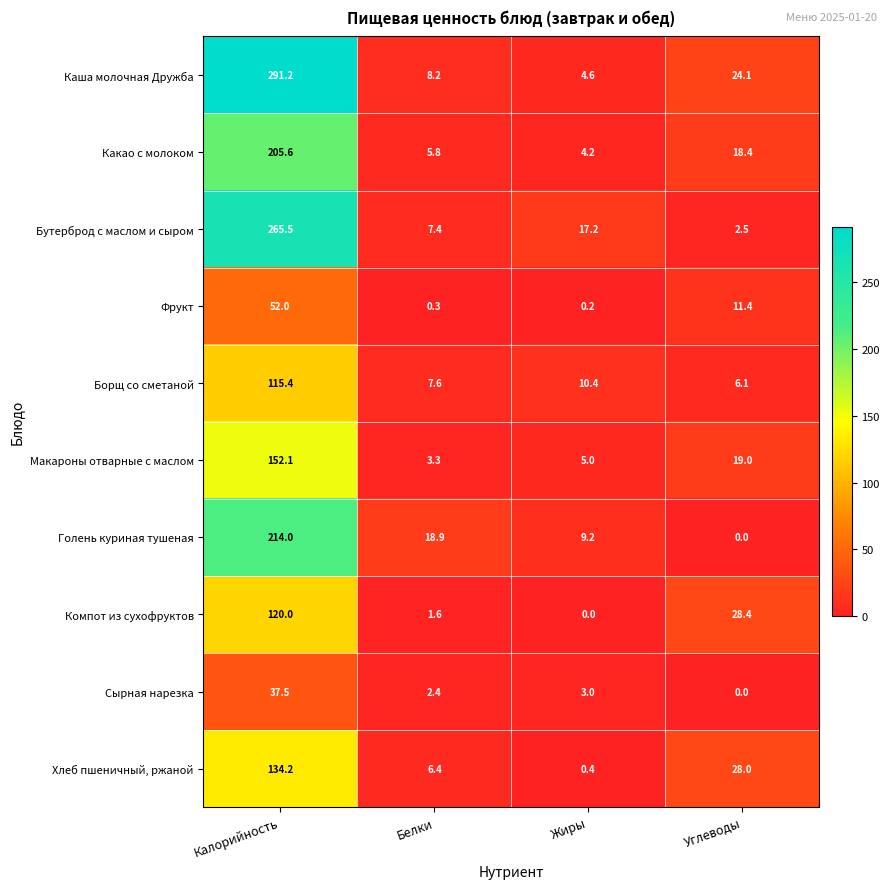

What is the total value across all series at Белки?

61.9